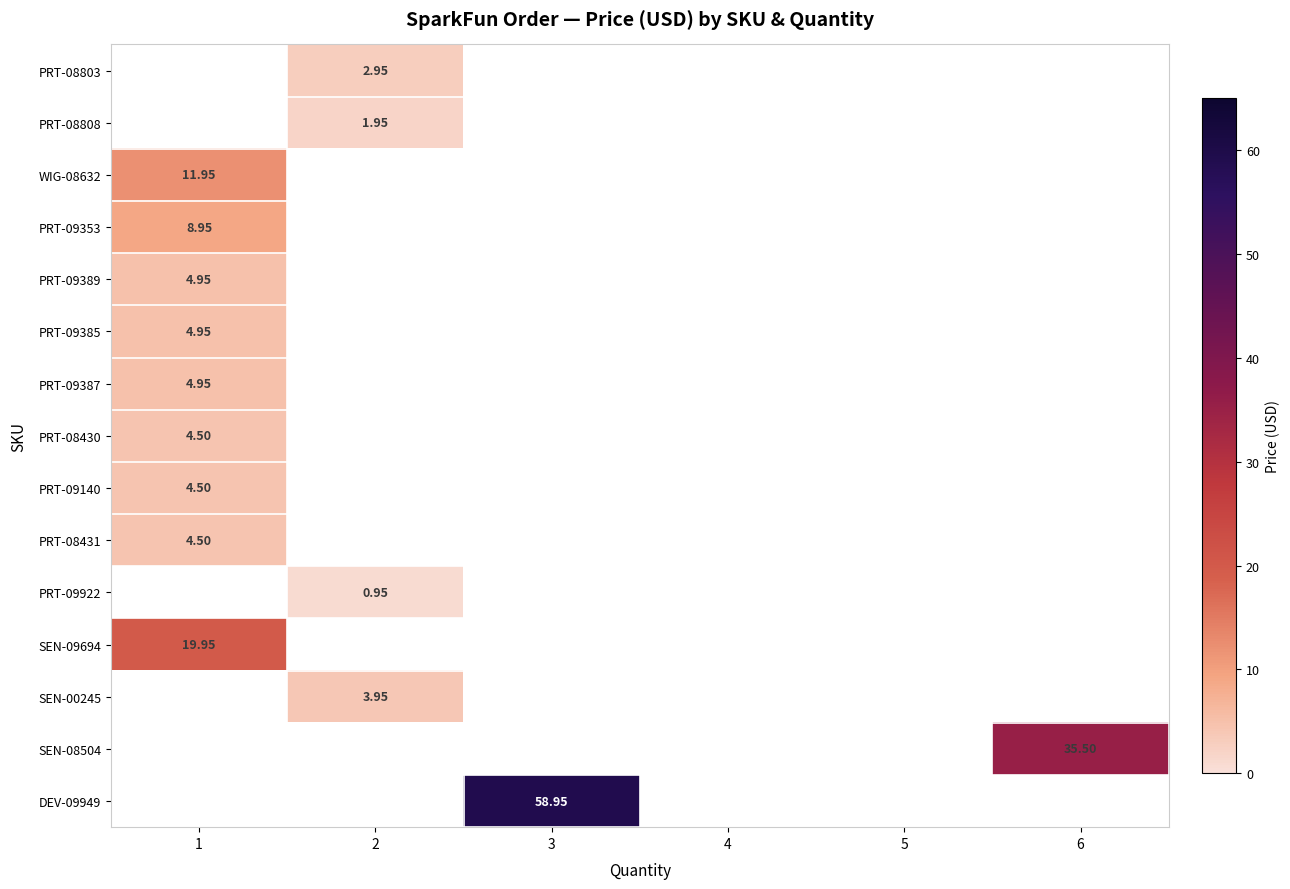

Is the value of PRT-09140 at 1 greater than the value of SEN-00245 at 2?

Yes